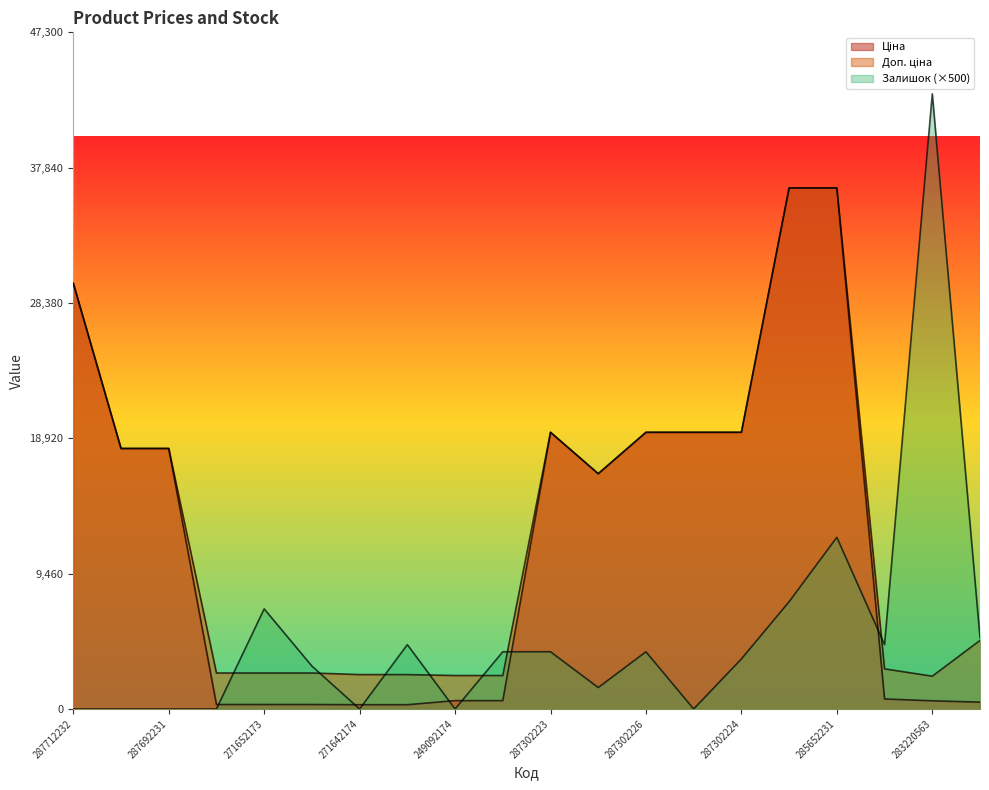

Which category has the highest value in the Залишок series?

283220563